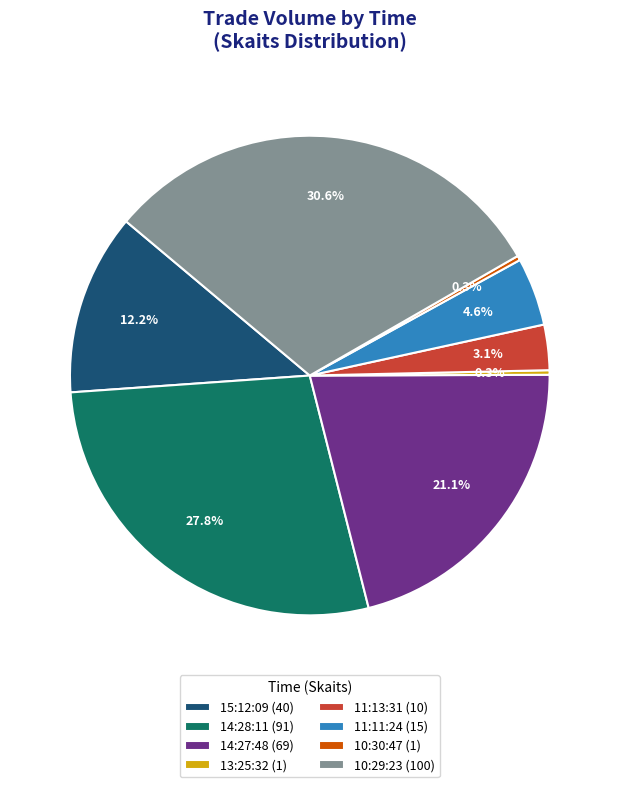

What percentage is NOT represented by 11:11:24 (15)?

95.4%